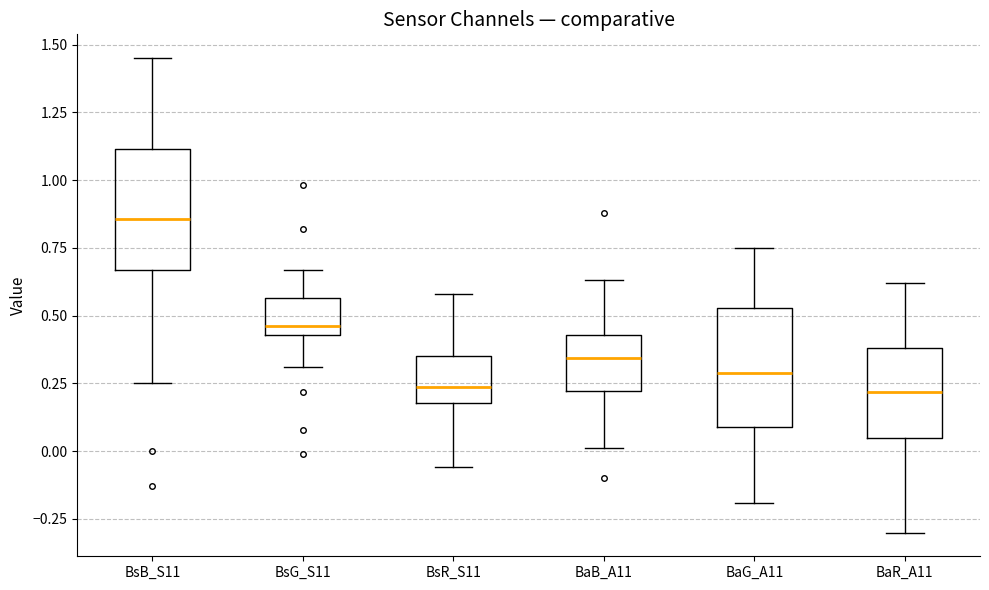

Reading left to right, read every box against the y-axis: the position of its median line, the range the box covers, and the ends of its whiskers. The values are not printed on the chart, so give them approximately, as read against the axis.

BsB_S11: median 0.85, box 0.65 to 1.10, whiskers 0.25 to 1.45
BsG_S11: median 0.45 (just above the box's lower edge), box 0.45 to 0.55, whiskers 0.30 to 0.65
BsR_S11: median 0.25, box 0.20 to 0.35, whiskers -0.05 to 0.60
BaB_A11: median 0.35, box 0.20 to 0.45, whiskers 0.00 to 0.65
BaG_A11: median 0.30, box 0.10 to 0.55, whiskers -0.20 to 0.75
BaR_A11: median 0.20, box 0.05 to 0.40, whiskers -0.30 to 0.60